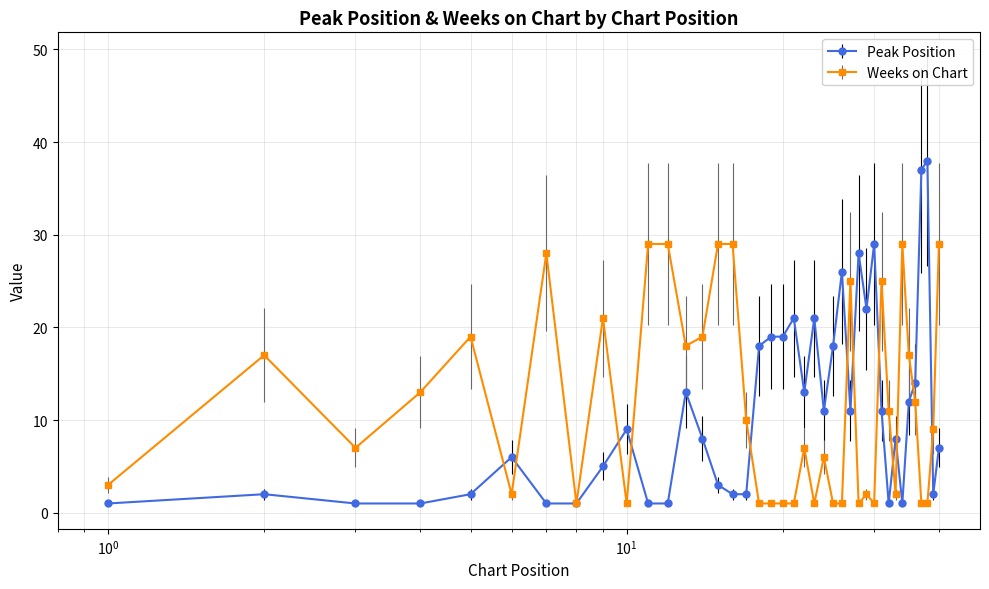

True or false: Weeks on Chart has more than 1 interior local peaks.

True